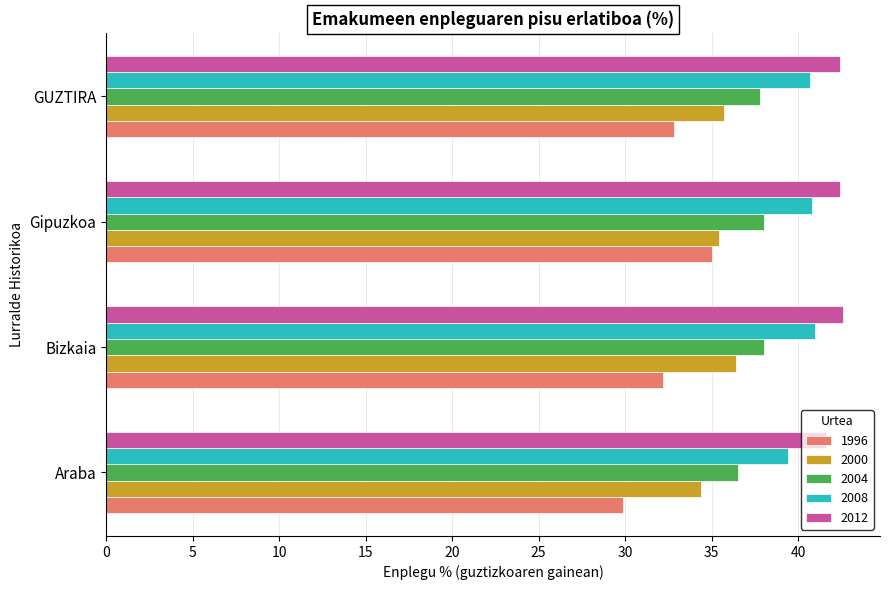

Rank the series at Araba from lowest to highest value.

1996, 2000, 2004, 2008, 2012